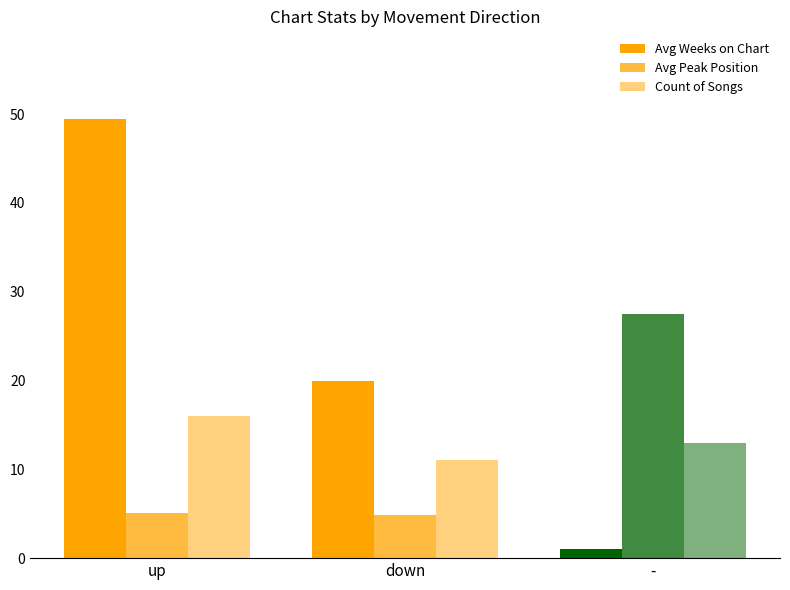

How many groups of bars are there?

3